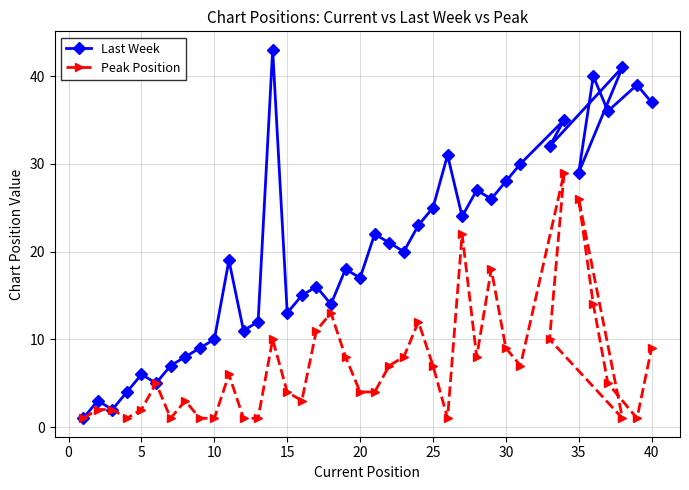

What is the greatest value displayed?

43